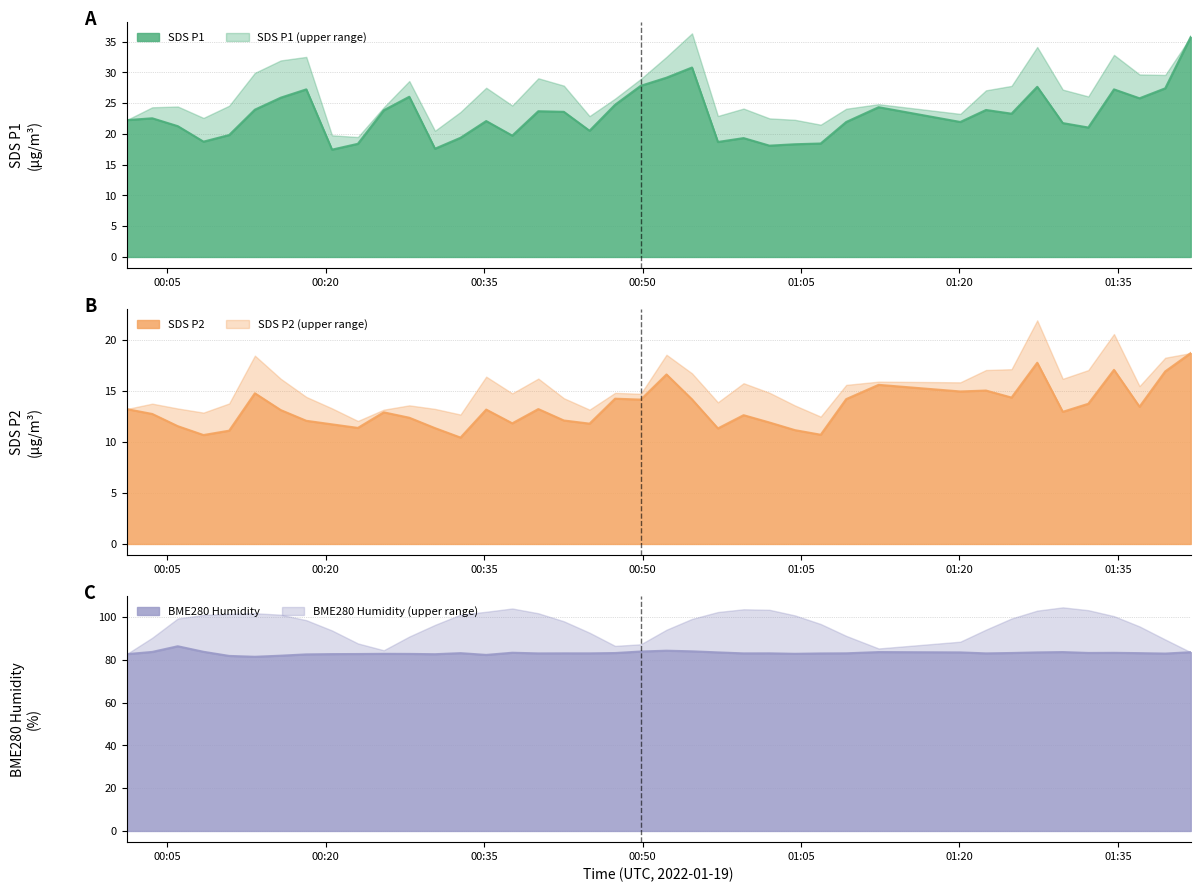

Which label corresponds to the smallest value in the chart?

2022/01/19 00:32:46